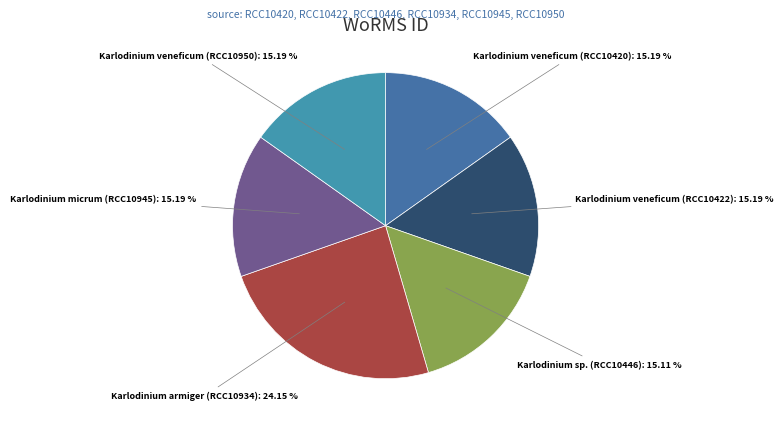

To the nearest percent, what percentage of the pie is Karlodinium veneficum (RCC10422)?

15%